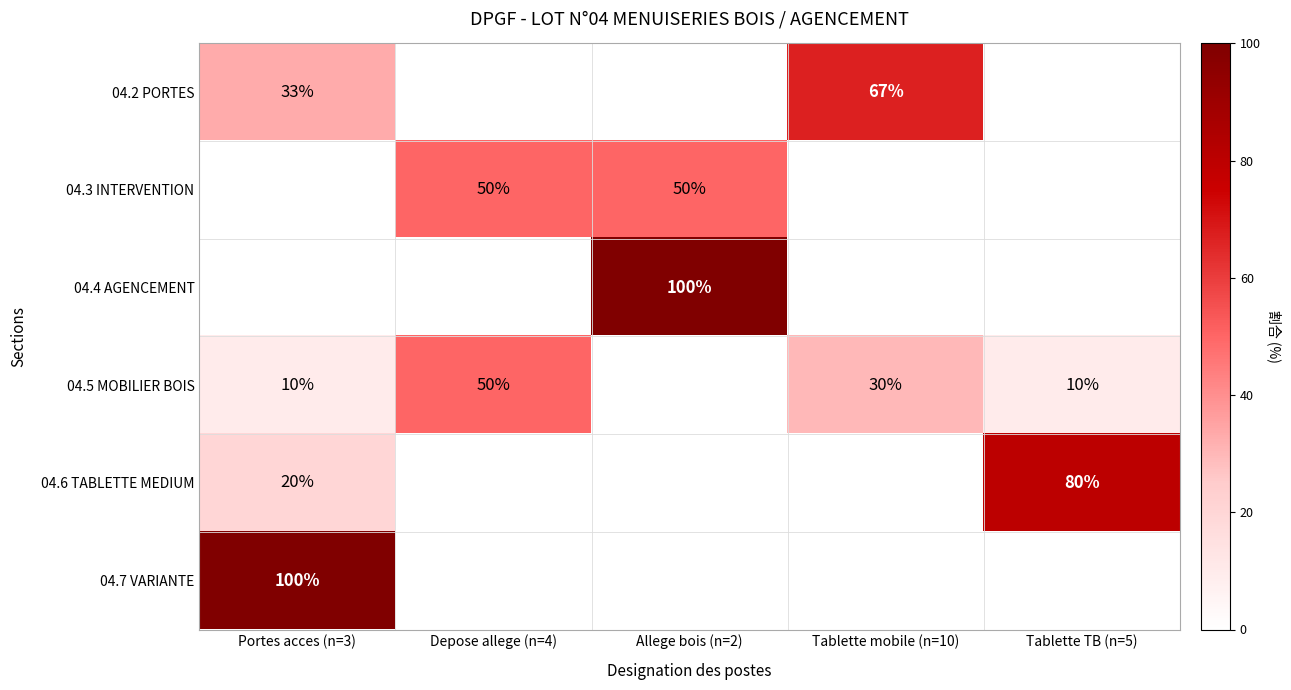

The value of 04.6 TABLETTE MEDIUM at Tablette TB (n=5) is 80. True or false?

True